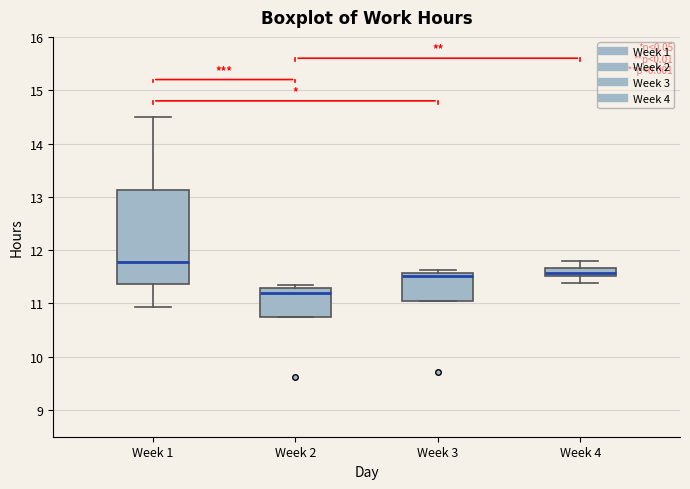

Which box has the lowest median line?

Week 2